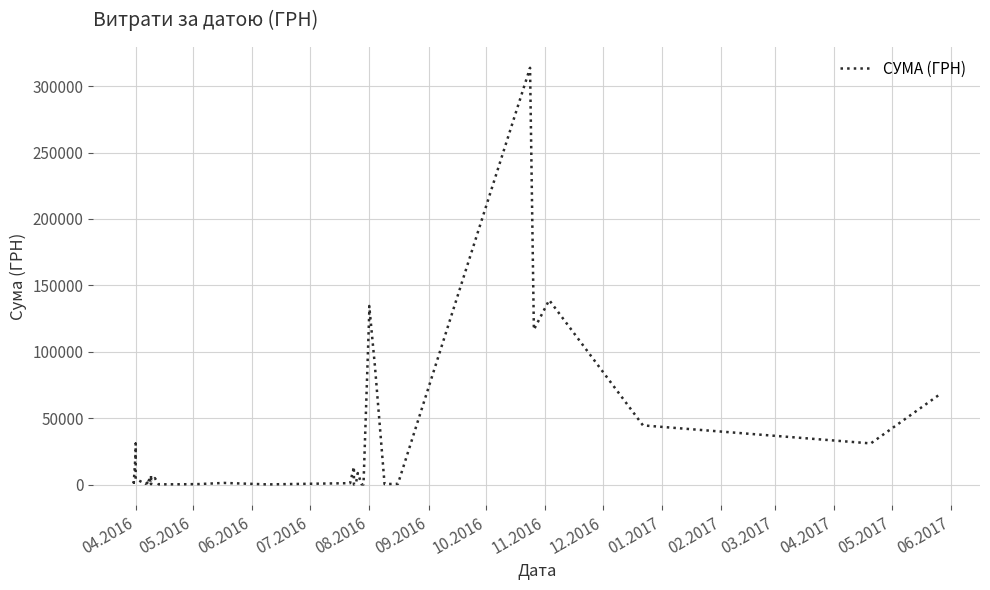

What is the smallest value displayed?

11.2